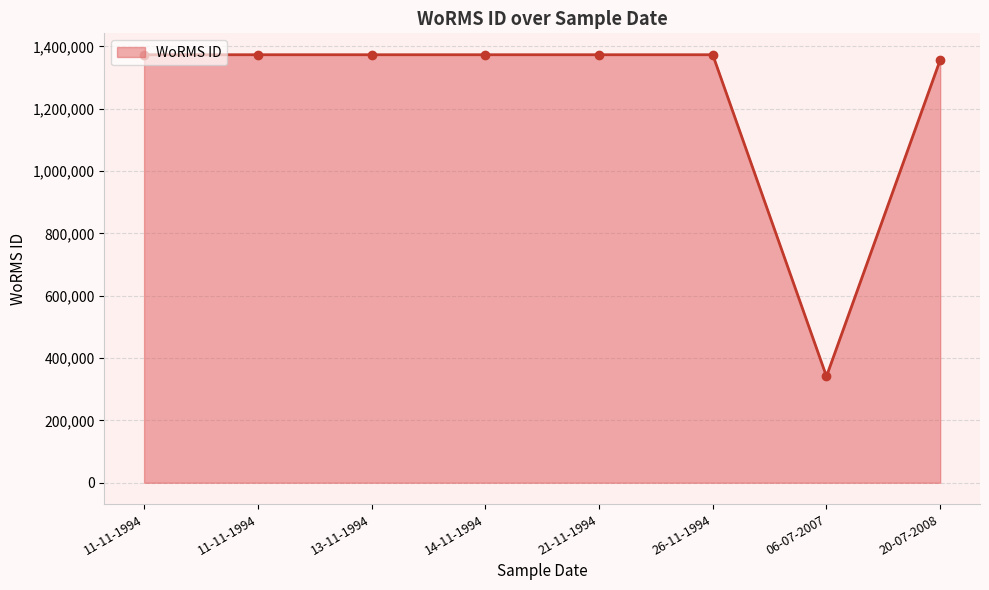

At which label is the value closest to 857453?

20-07-2008